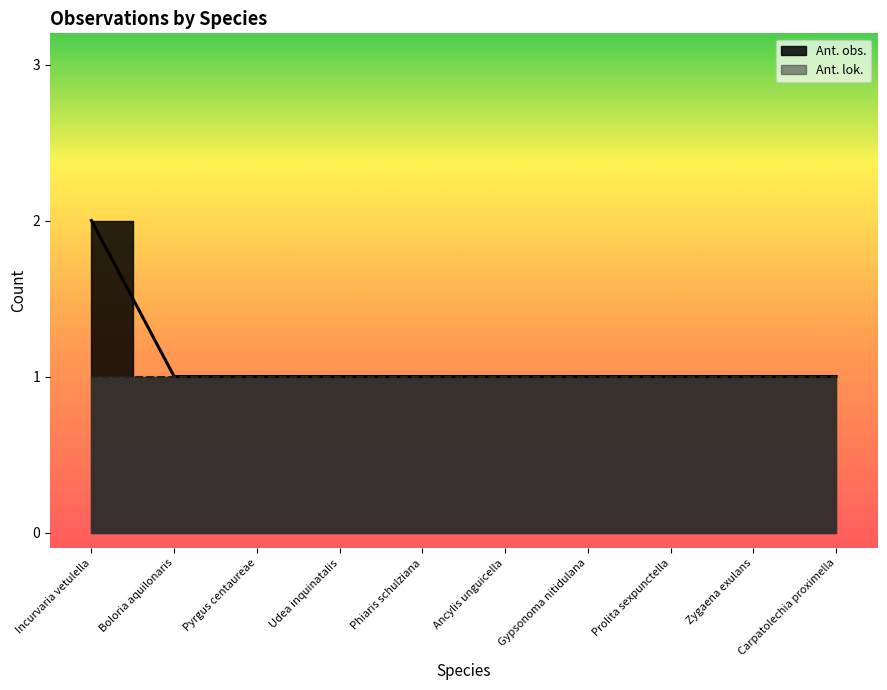

Rank the categories by value from lowest to highest.

Boloria aquilonaris, Pyrgus centaureae, Udea inquinatalis, Phiaris schulziana, Ancylis unguicella, Gypsonoma nitidulana, Prolita sexpunctella, Zygaena exulans, Carpatolechia proximella, Incurvaria vetulella